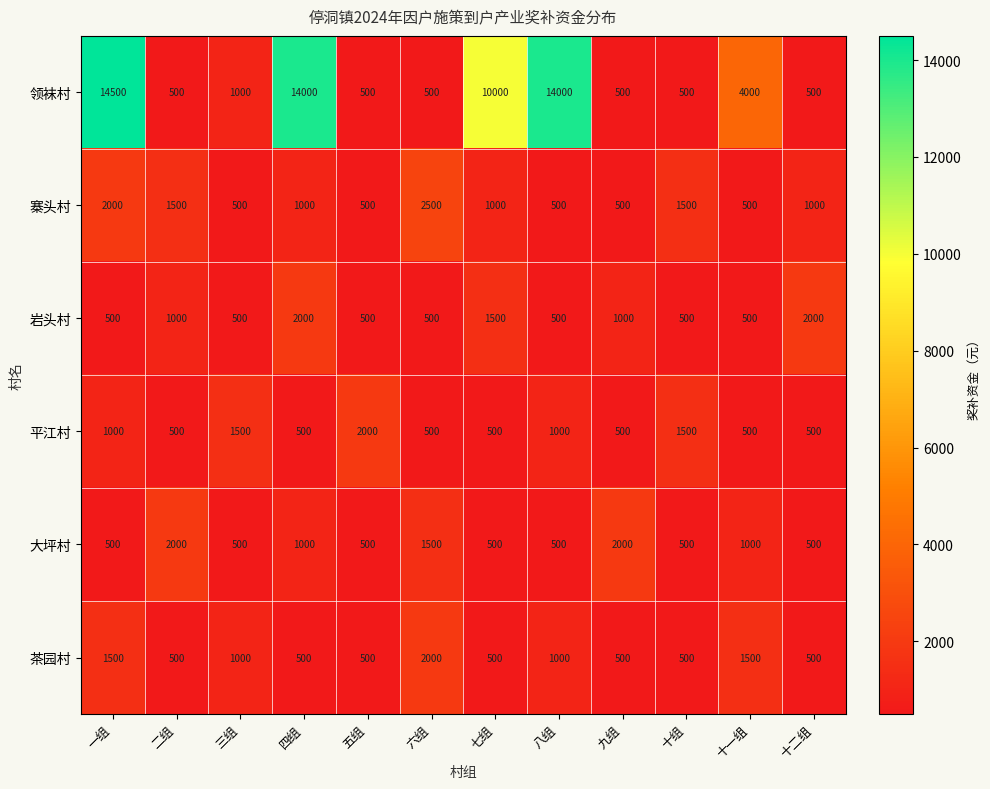

The value of 寨头村 at 十一组 is 500. True or false?

True